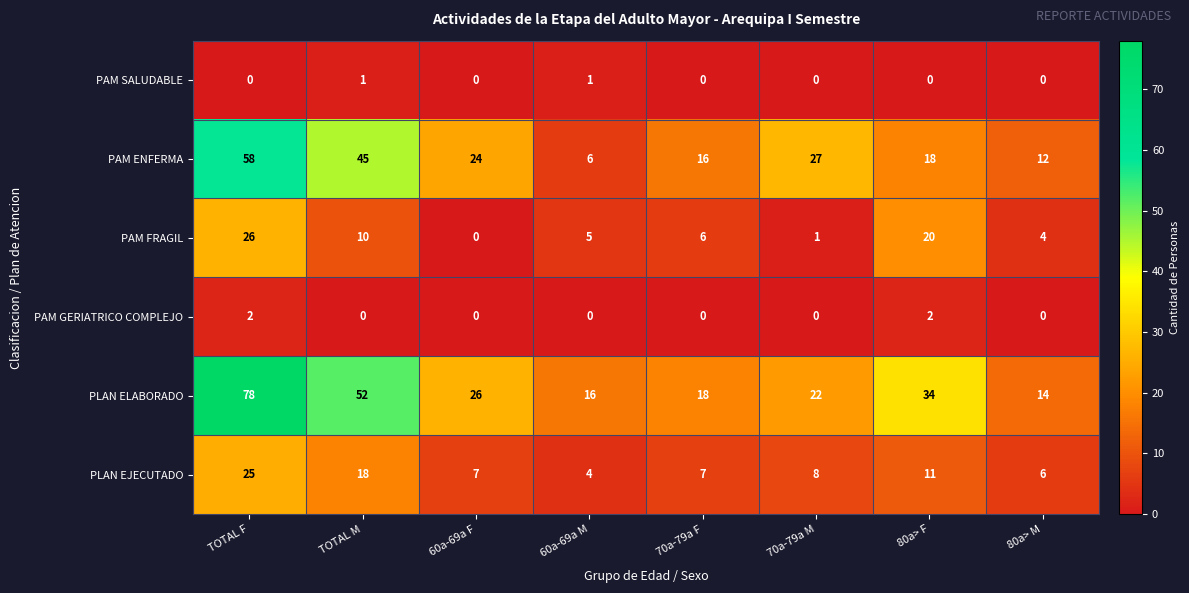

Which series has the largest total across all categories?

PLAN ELABORADO